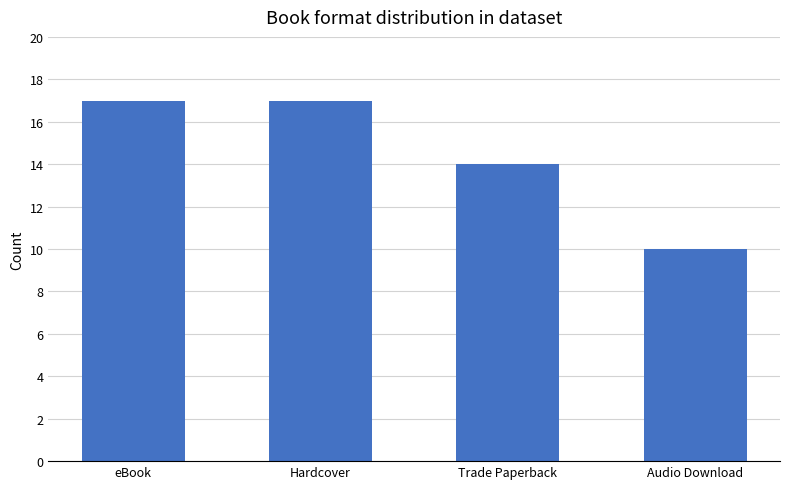

What is the smallest value displayed?

10